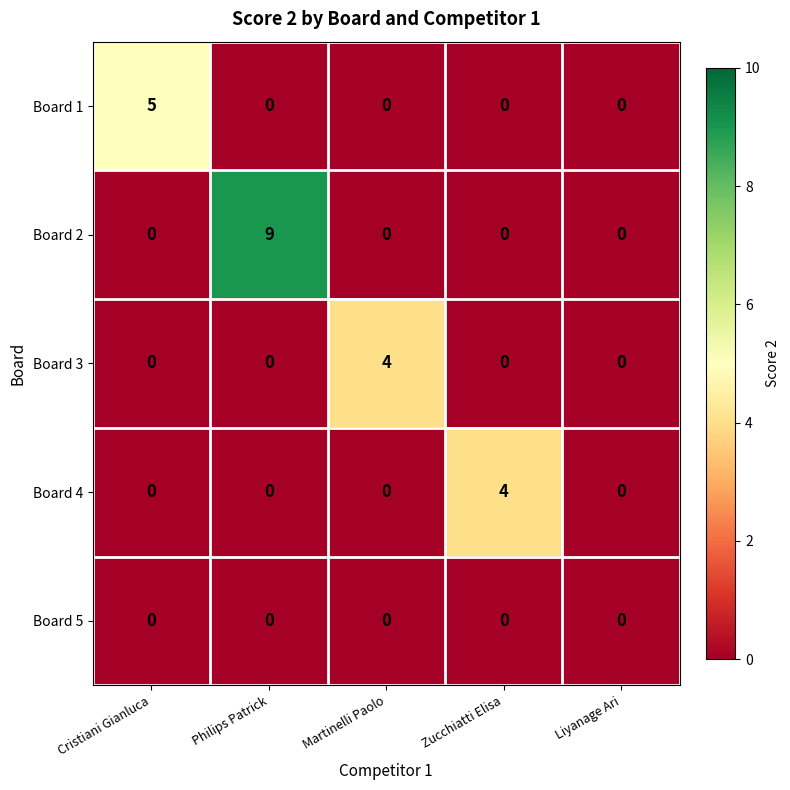

Which series has the widest spread of values?

Board 2